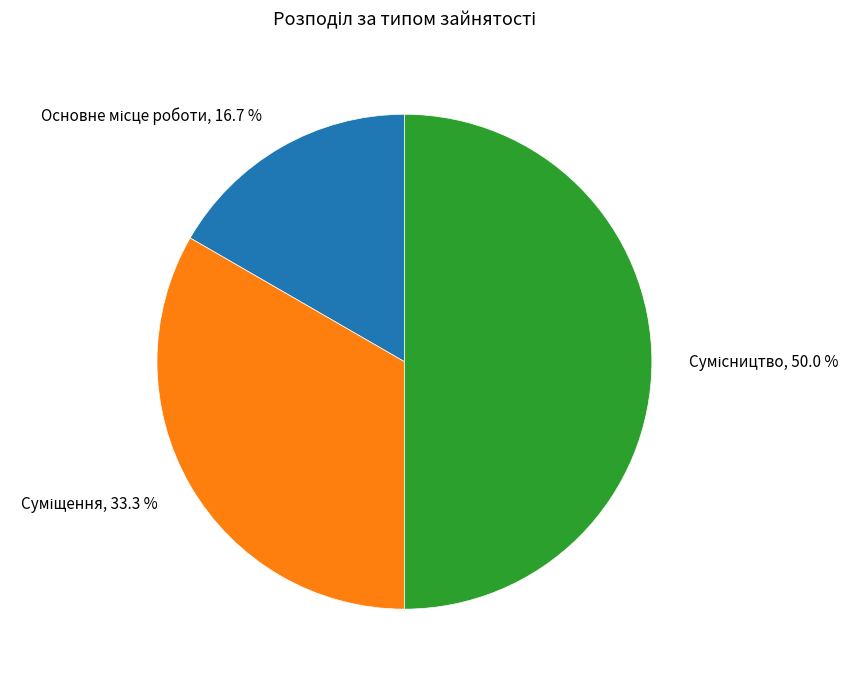

What is the change in value from Суміщення to Сумісництво?

+1